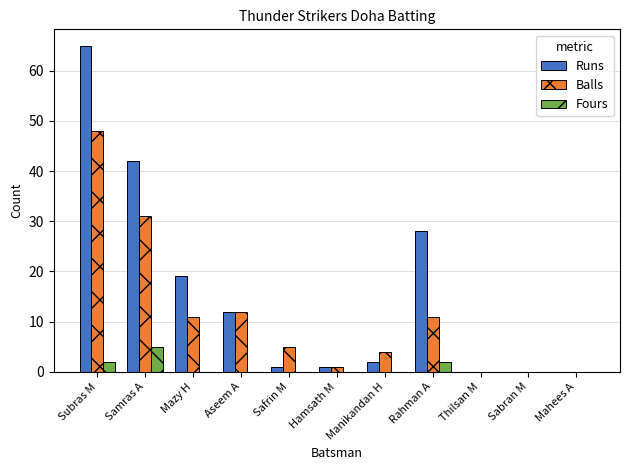

Which series changed the most between Subras M and Mazy H?

Runs